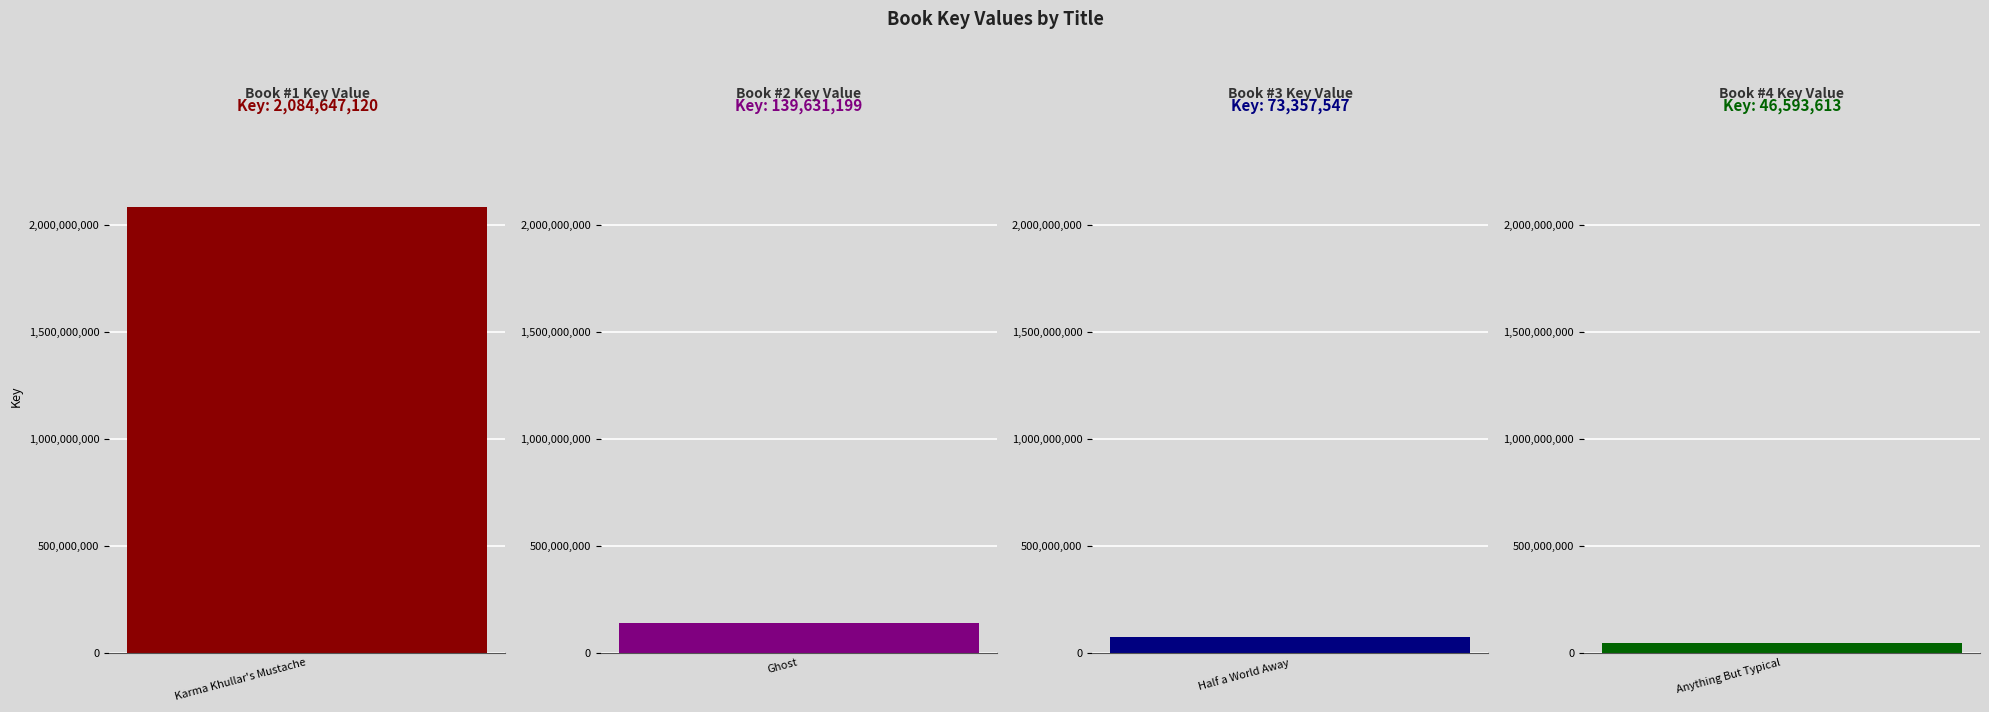

Does the chart contain any negative values?

No